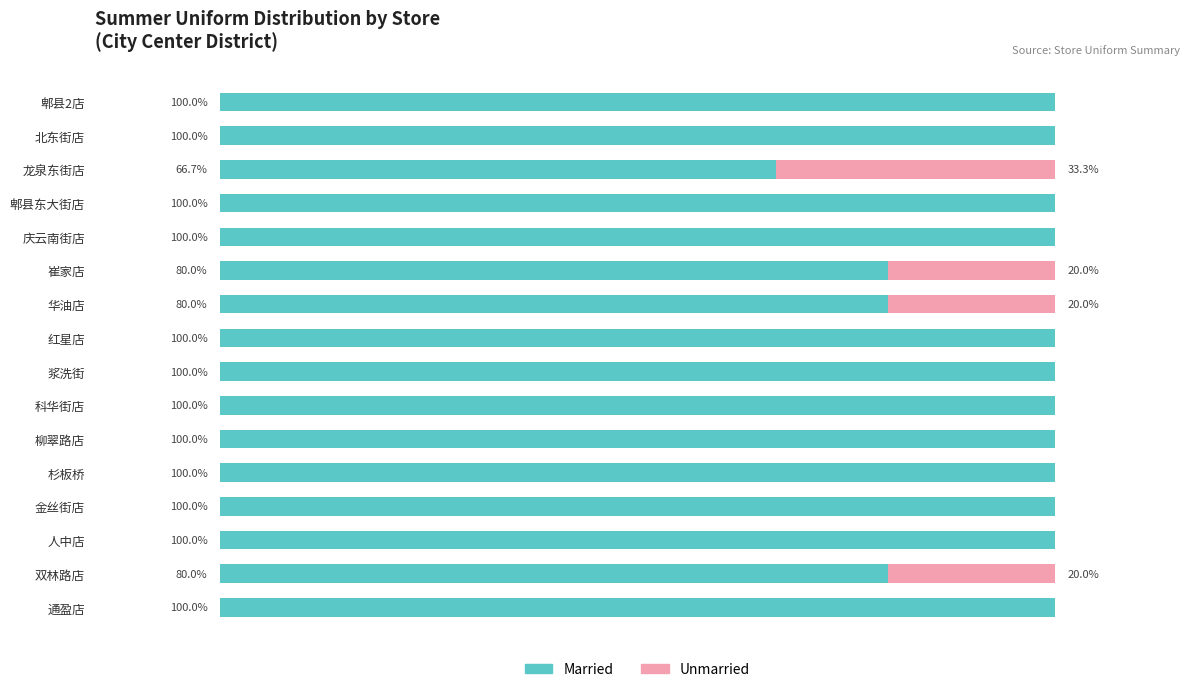

How many Unmarried values are between 0 and 20?

15